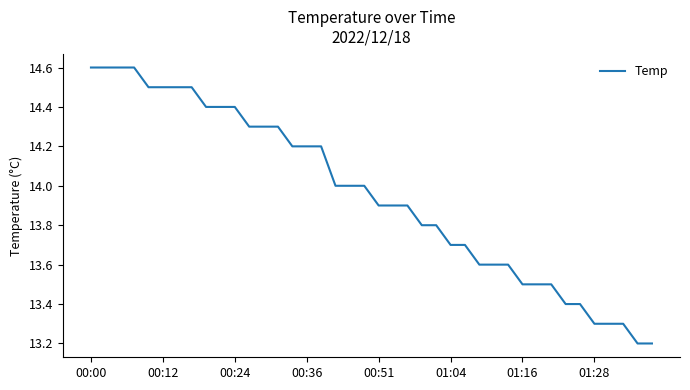

Reading left to right, transcribe all the data shown in this chart.

14.6	14.6	14.6	14.6	14.5	14.5	14.5	14.5	14.4	14.4	14.4	14.3	14.3	14.3	14.2	14.2	14.2	14.0	14.0	14.0	13.9	13.9	13.9	13.8	13.8	13.7	13.7	13.6	13.6	13.6	13.5	13.5	13.5	13.4	13.4	13.3	13.3	13.3	13.2	13.2